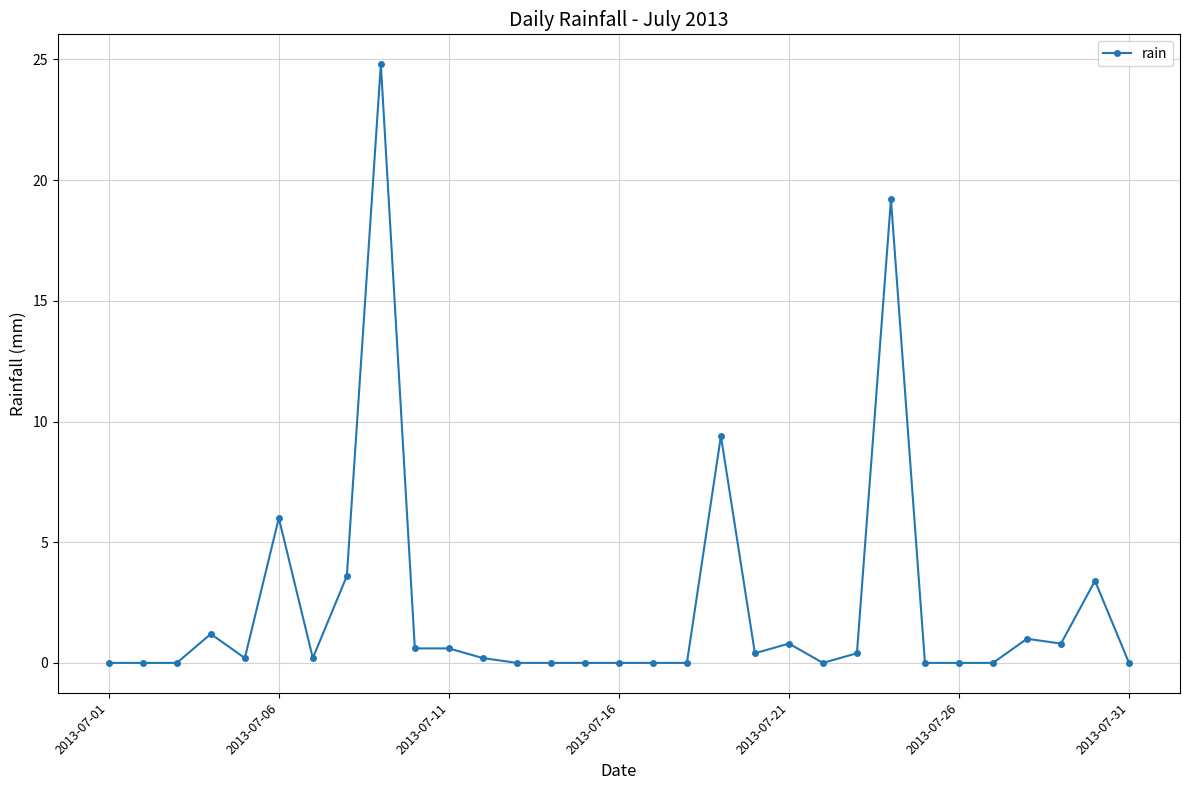

What is the maximum value shown in the chart?

24.8